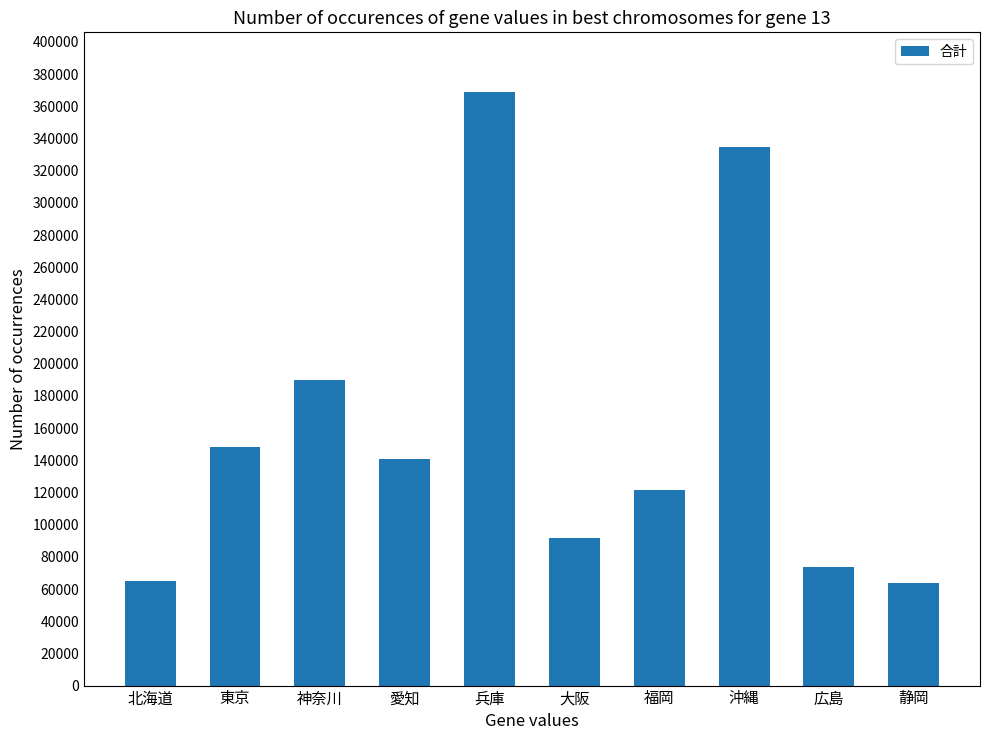

What is the maximum value shown in the chart?

369042